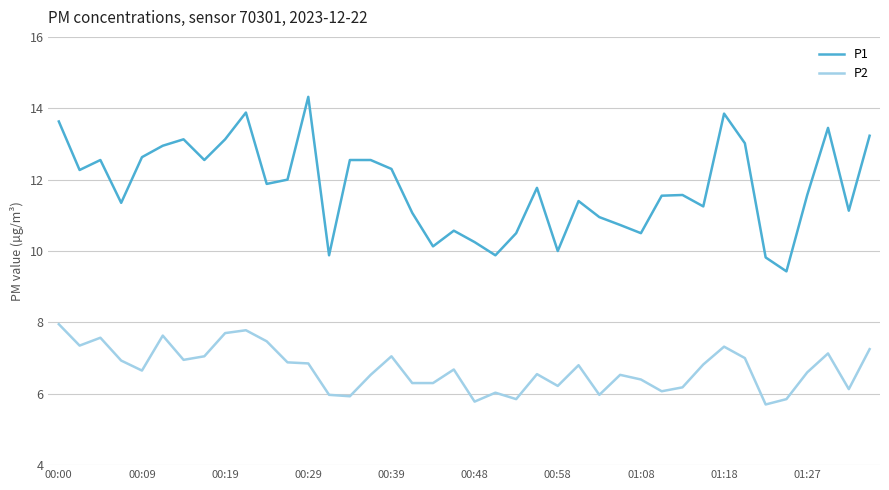

True or false: P2 and P1 intersect in this chart.

False